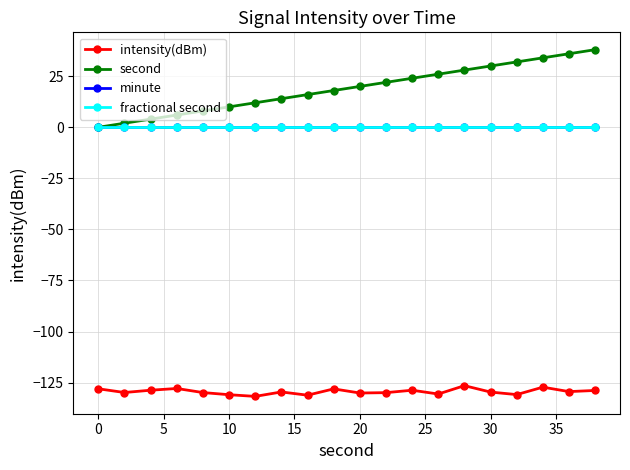

Is this an area chart (filled region under the line)?

No